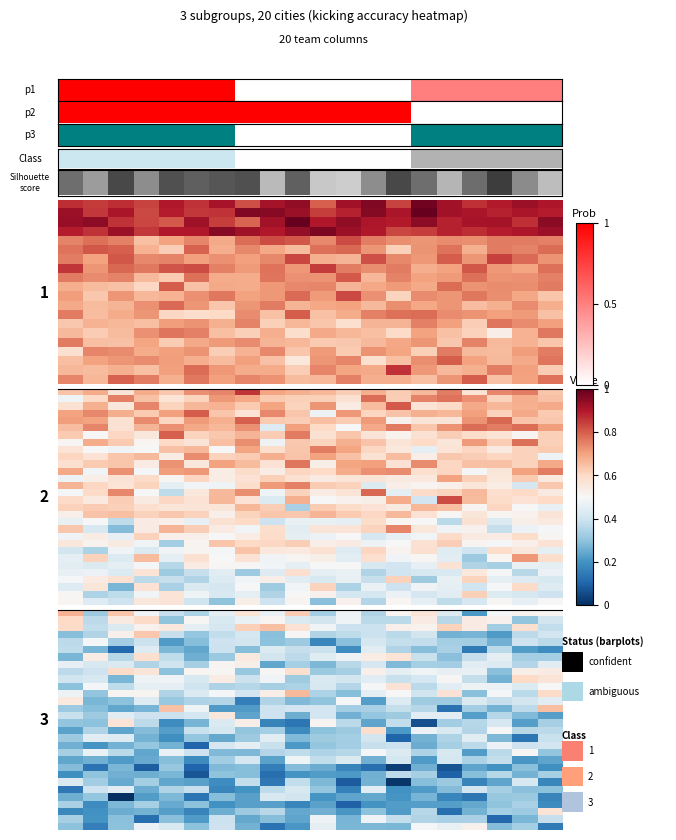

How many series are shown in this chart?

30